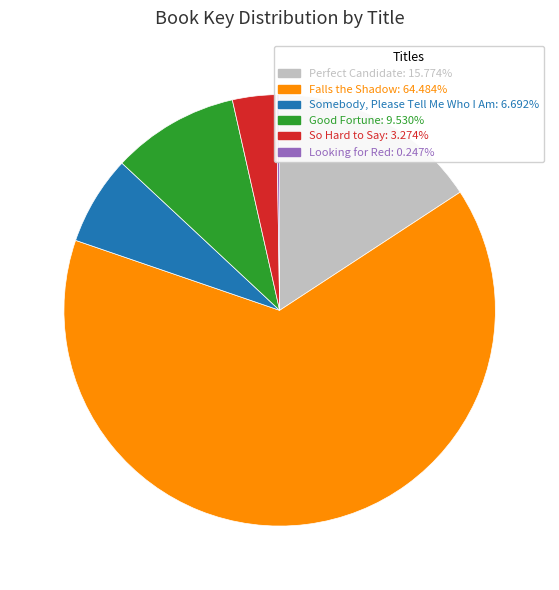

Is the sum of Perfect Candidate: 15.774% and Falls the Shadow: 64.484% greater than half?

Yes